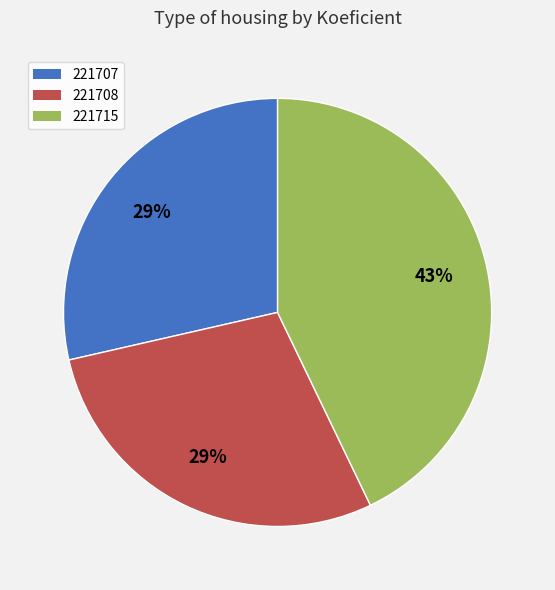

Do 221707 and 221715 together represent more than half of the pie?

Yes